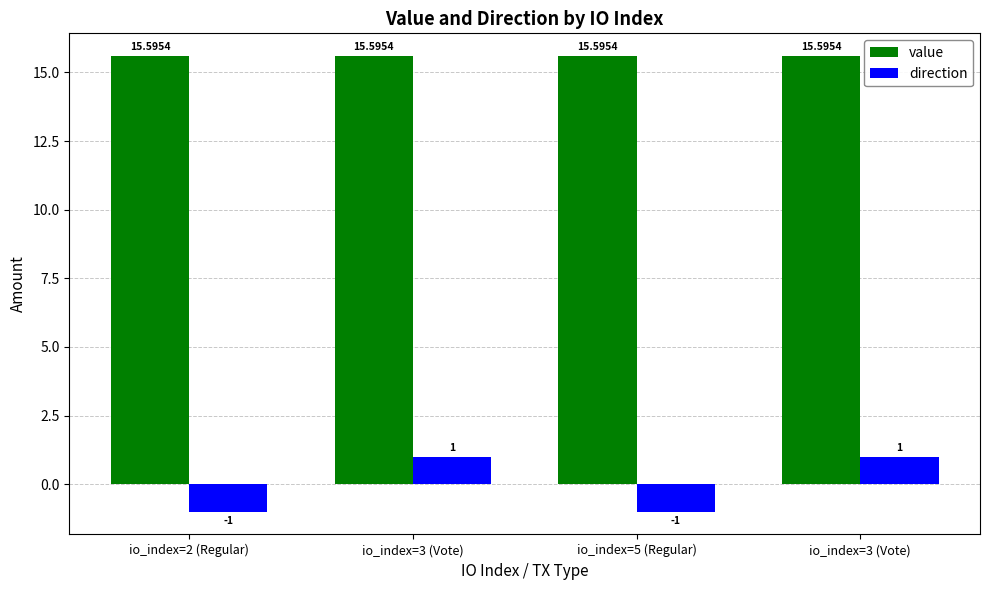

Does the chart contain stacked bars?

No